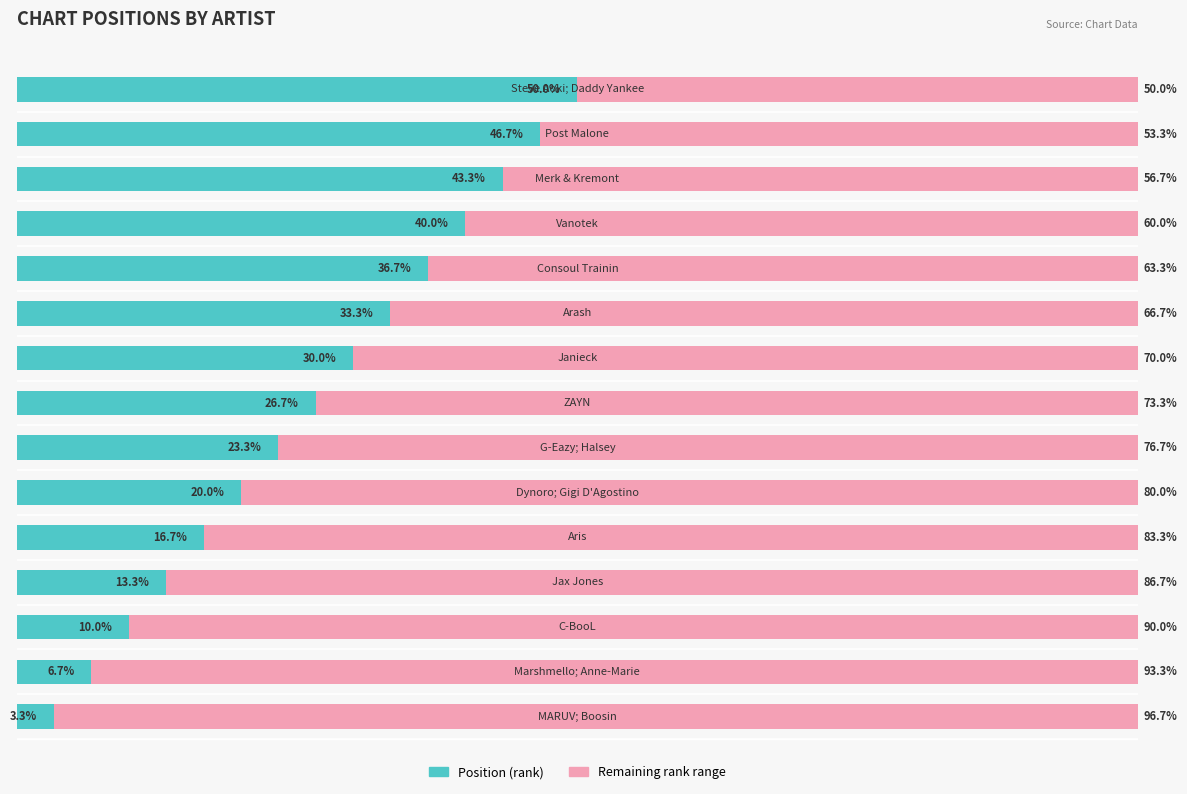

What is the value of the Remaining rank range bar at the 2nd from the left?

93.3